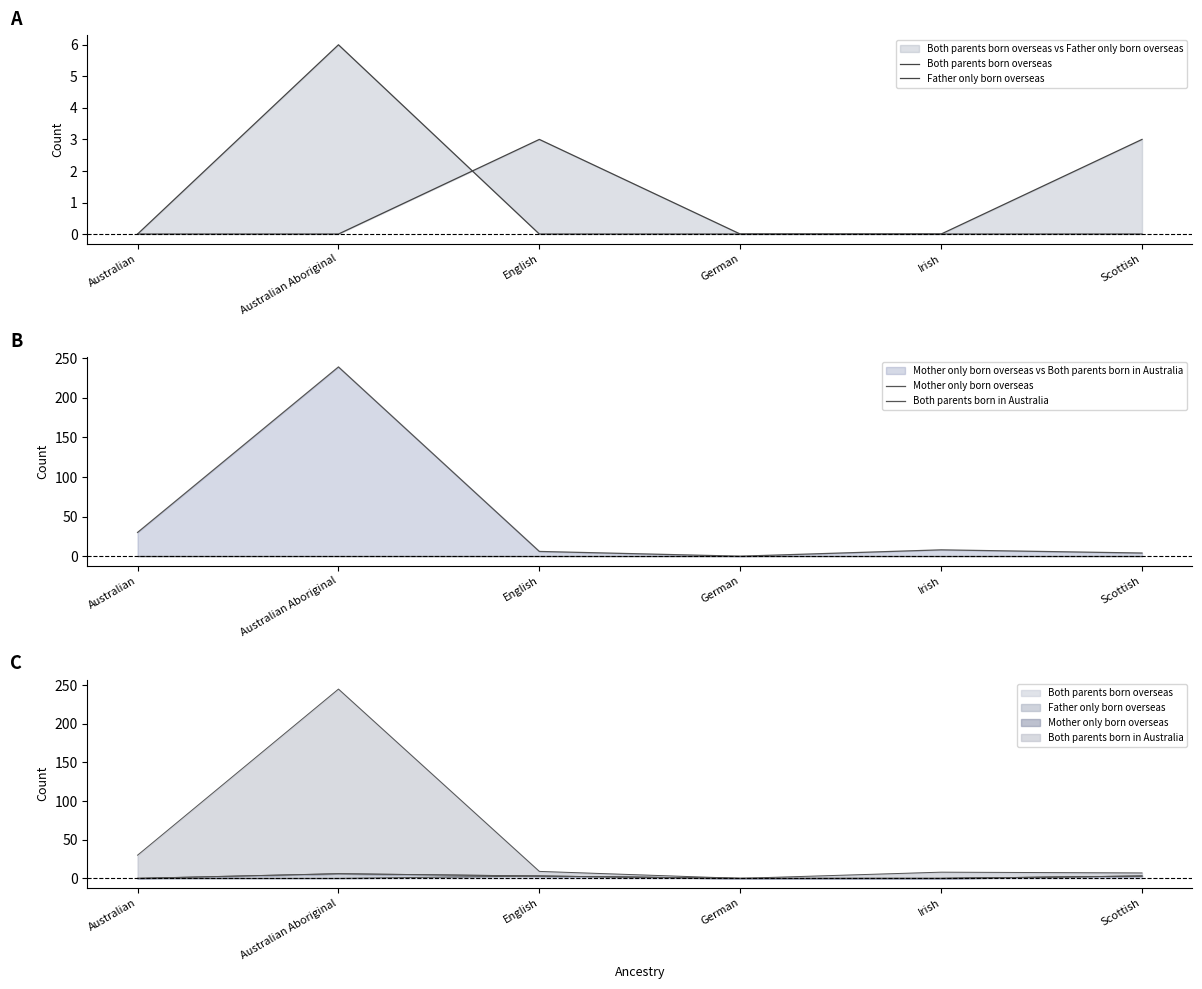

Where is Both parents born in Australia nearest to the value 119?

Australian